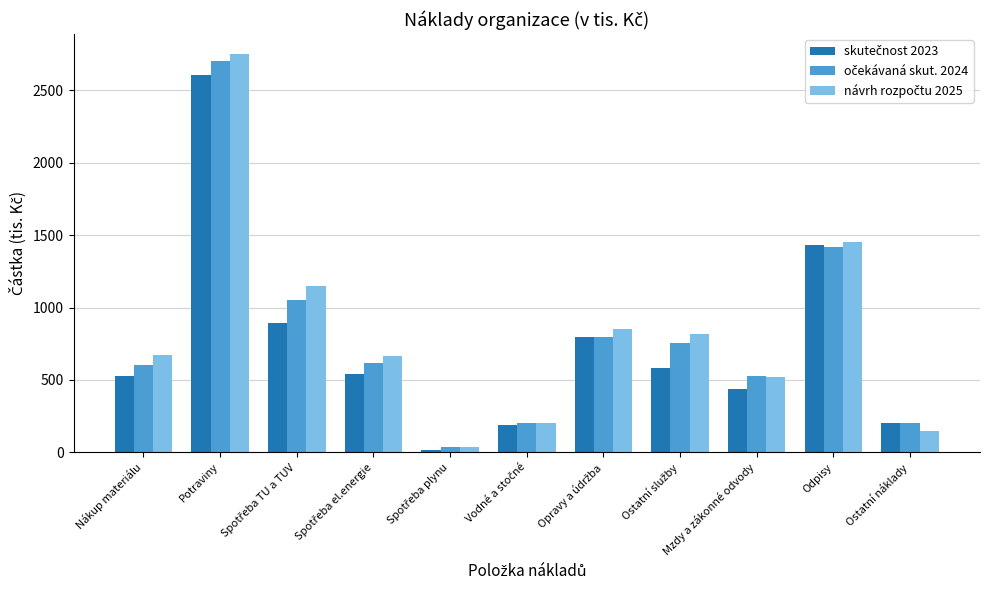

At which category is the sum across all series the highest?

Potraviny